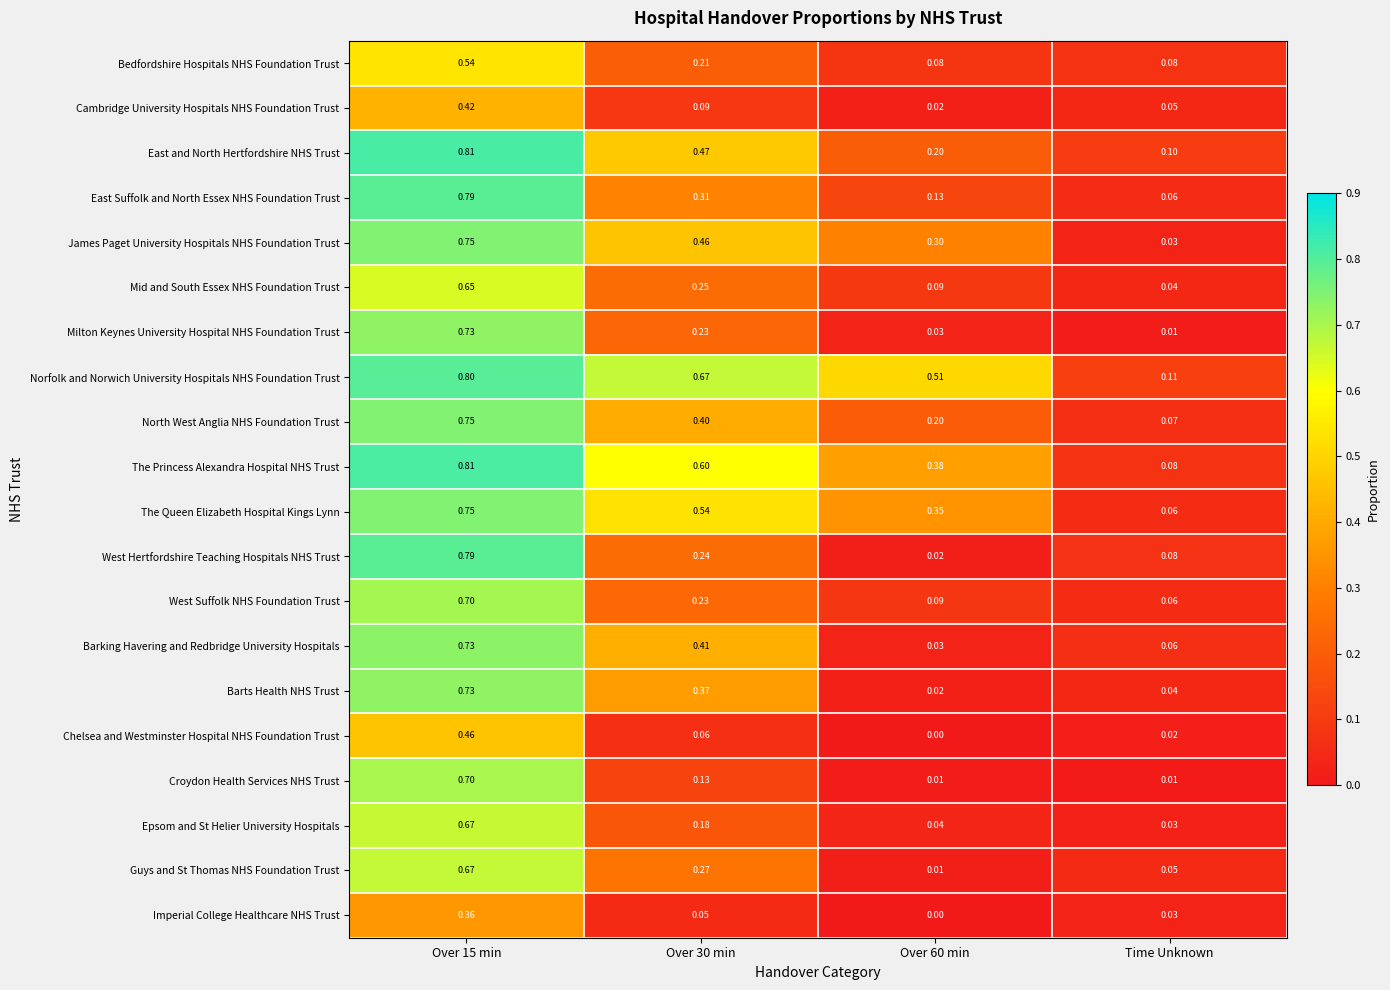

At how many categories does at least one series exceed 0?

4